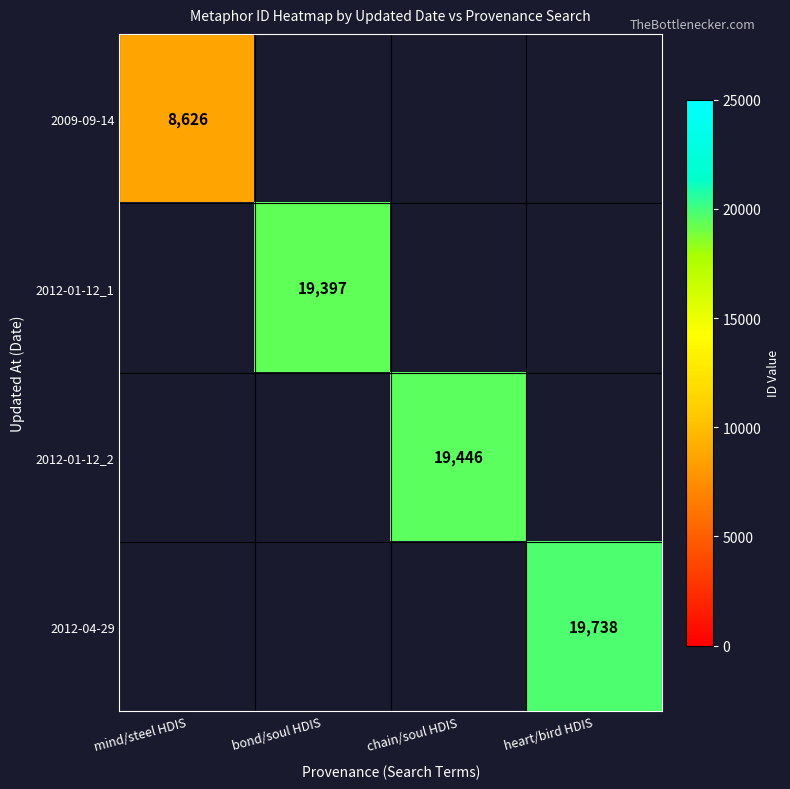

Is it true that 2009-09-14 equals 8626 at mind/steel HDIS?

True